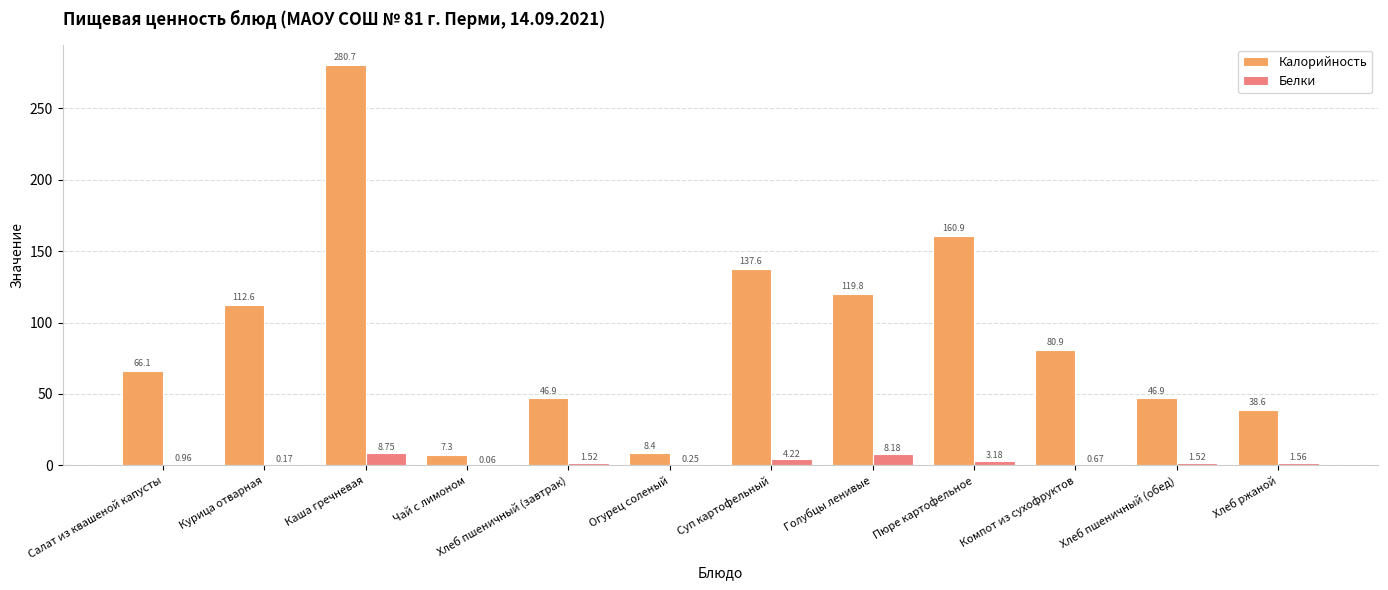

At which label does Белки reach its peak?

Каша гречневая